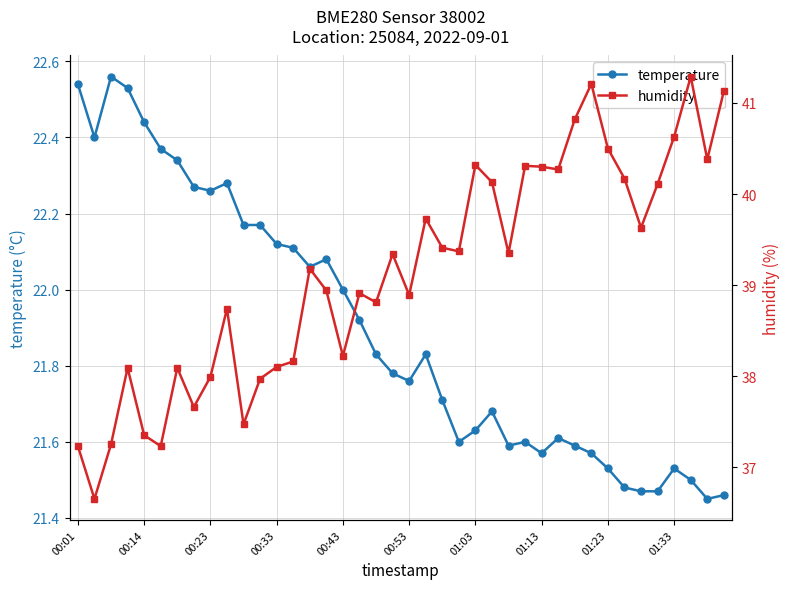

Reading left to right, transcribe all the data shown in this chart.

temperature: 22.5	22.4	22.6	22.5	22.4	22.4	22.3	22.3	22.3	22.3	22.2	22.2	22.1	22.1	22.1	22.1	22.0	21.9	21.8	21.8	21.8	21.8	21.7	21.6	21.6	21.7	21.6	21.6	21.6	21.6	21.6	21.6	21.5	21.5	21.5	21.5	21.5	21.5	21.4	21.5
humidity: 37.2	36.6	37.2	38.1	37.4	37.2	38.1	37.7	38.0	38.7	37.5	38.0	38.1	38.2	39.2	38.9	38.2	38.9	38.8	39.3	38.9	39.7	39.4	39.4	40.3	40.1	39.4	40.3	40.3	40.3	40.8	41.2	40.5	40.2	39.6	40.1	40.6	41.3	40.4	41.1